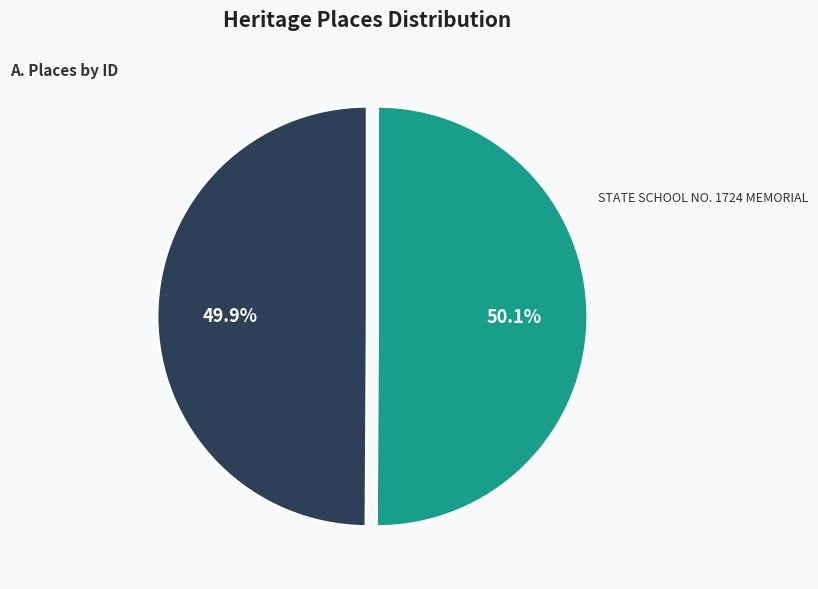

Is there any slice that represents more than half of the pie?

Yes